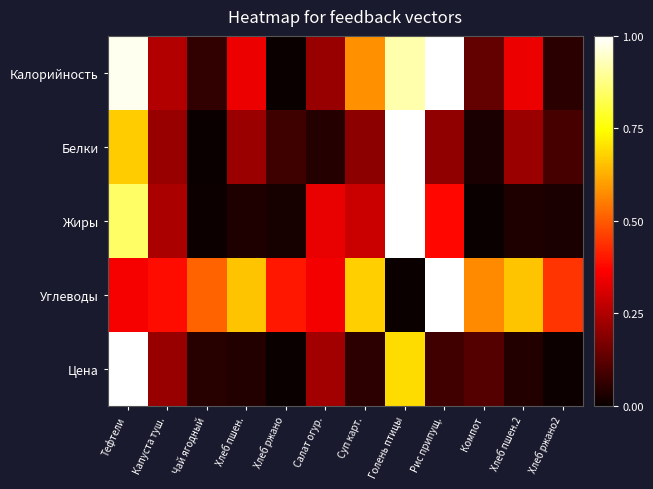

What is the spread (max minus min) of values at Компот?

0.6